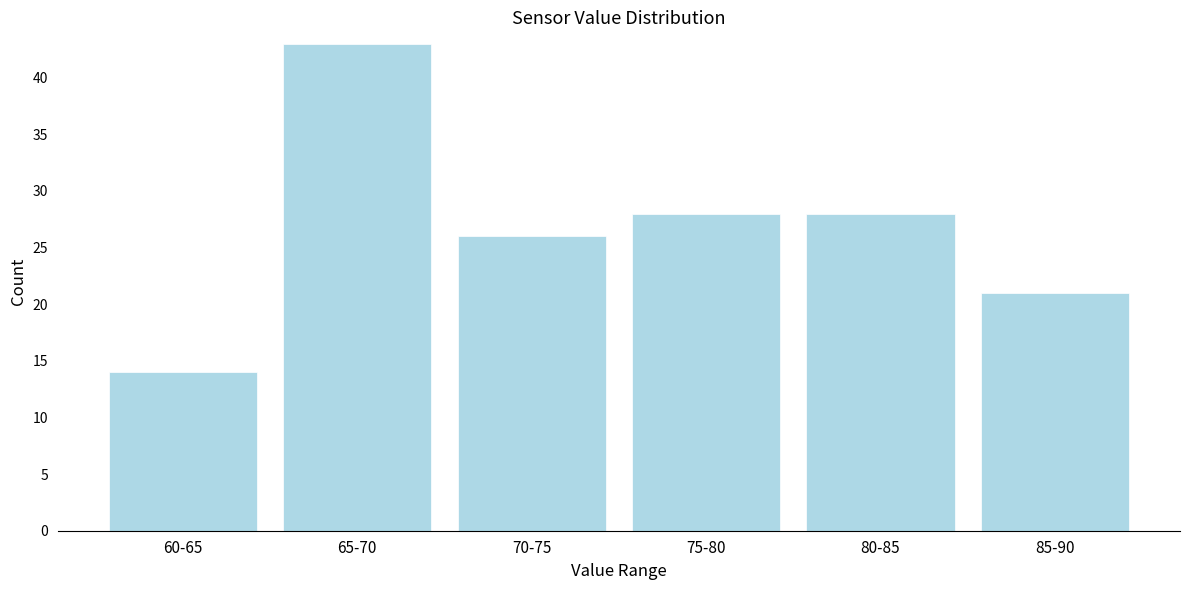

Reading right to left, what are all the values shown in this chart?

21	28	28	26	43	14